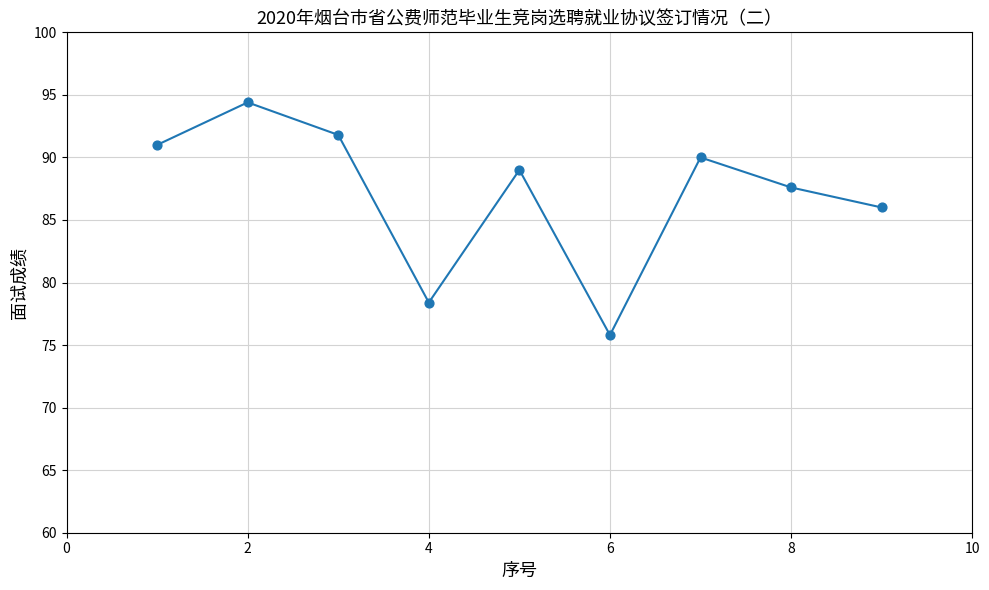

What Y value in the scatter plot is closest to 85?

86.0